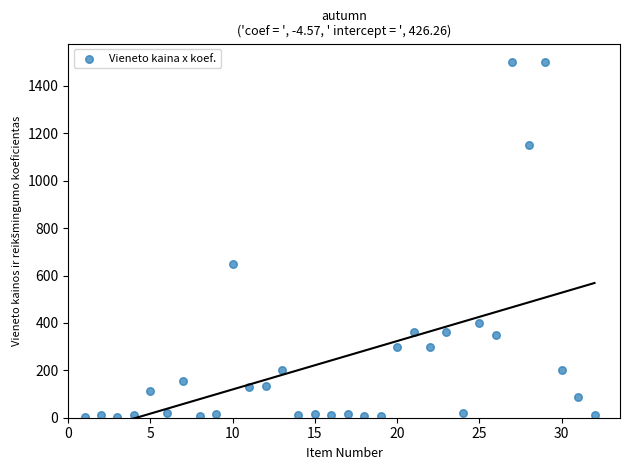

What Y value in the scatter plot is closest to 750?

650.0